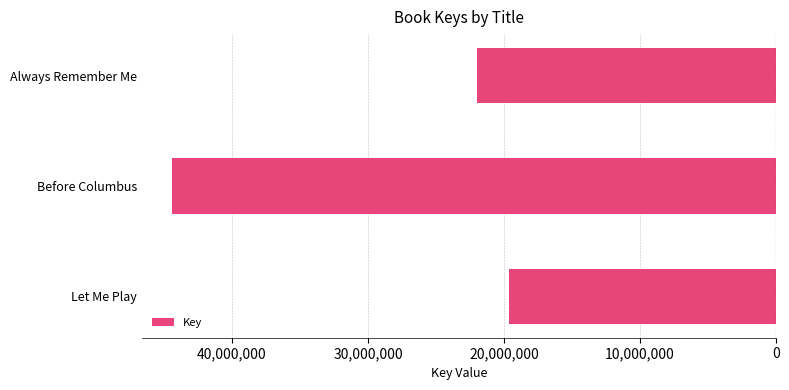

Are the bars horizontal?

Yes